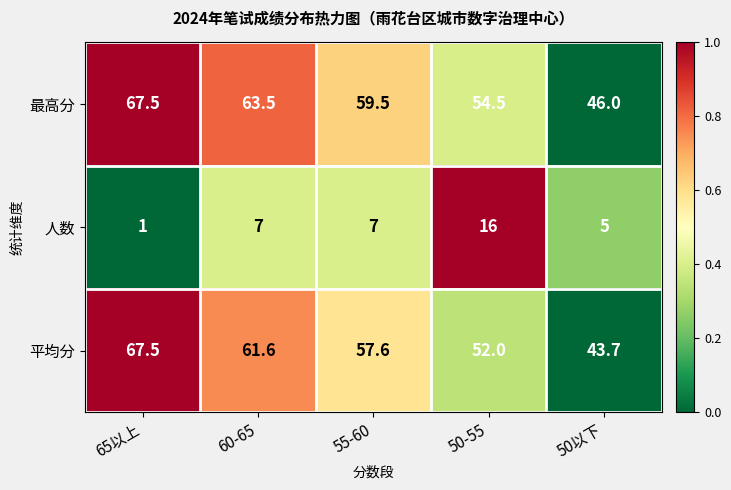

What is the difference between the maximum and minimum values in the 人数 series?

15.0